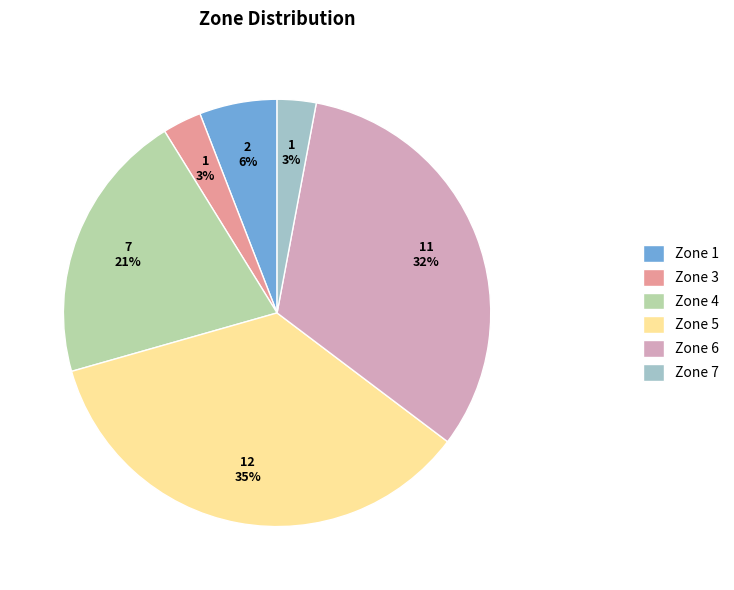

To the nearest percent, what percentage of the pie is Zone 3?

3%